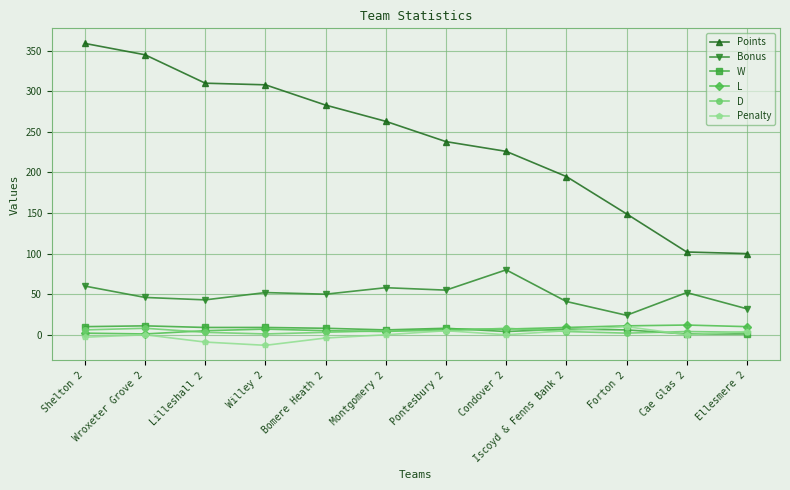

Does the chart have visible grid lines?

Yes